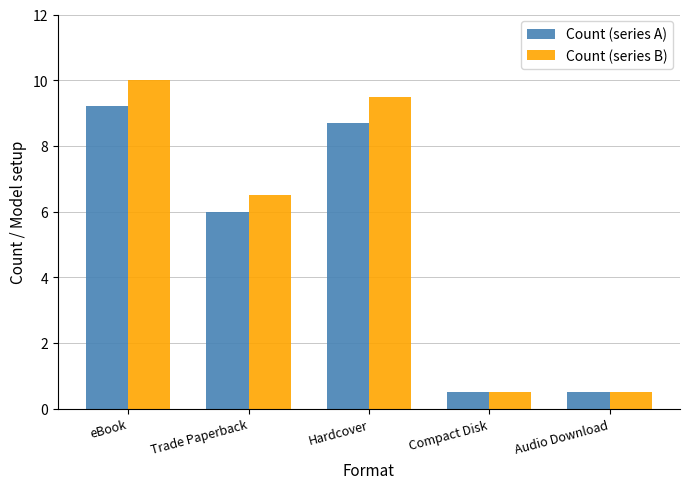

The Count (series A) series shows 9.2 at eBook. True or false?

True